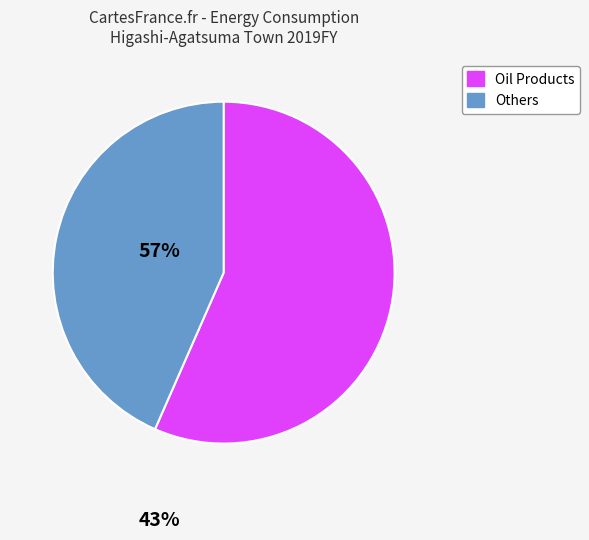

Does any single category account for the majority?

Yes